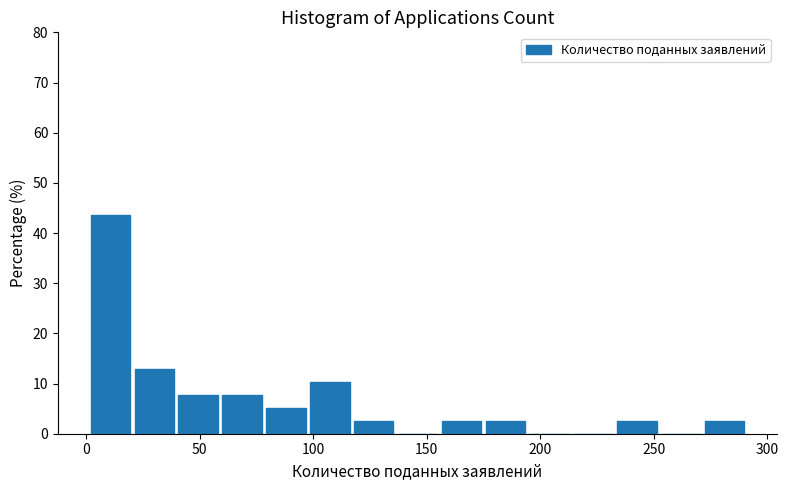

Around what value on the x-axis is the tallest bar? Give the approximate position of its centre, as read against the axis.

10